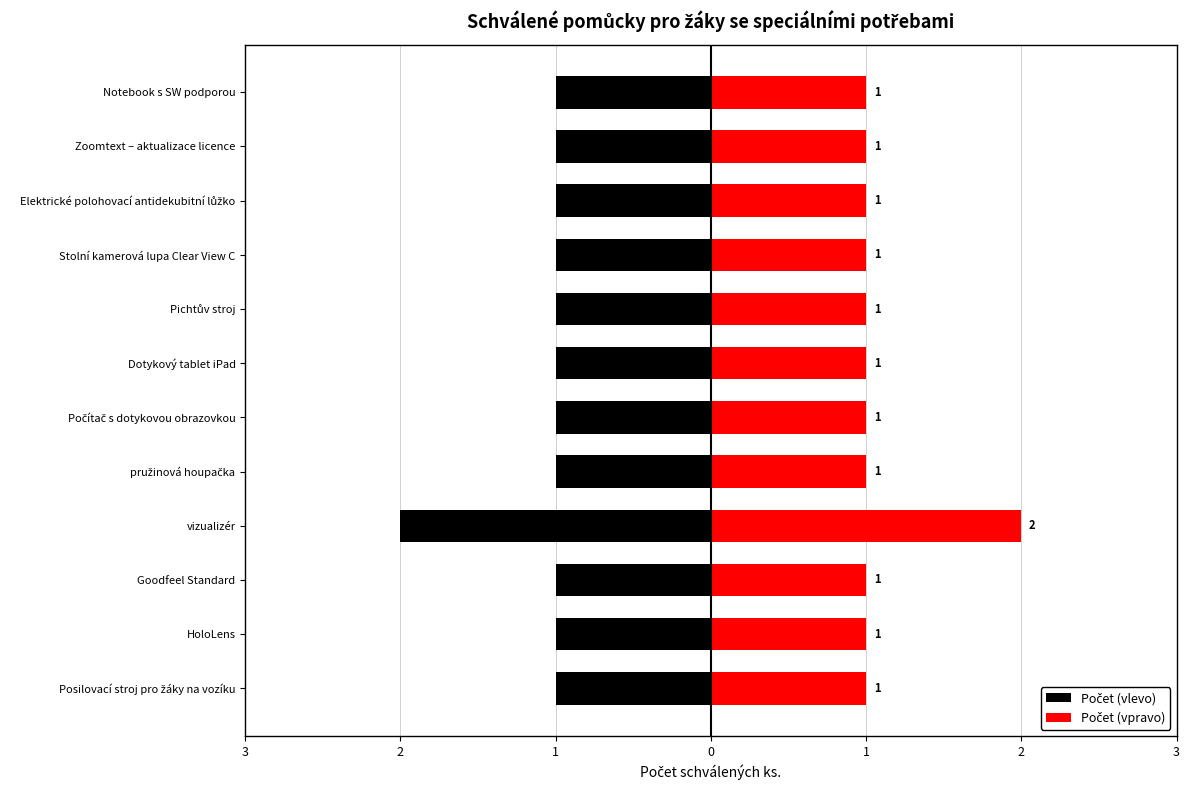

The value of Počet (vpravo) at Elektrické polohovací antidekubitní lůžko is 1. True or false?

True